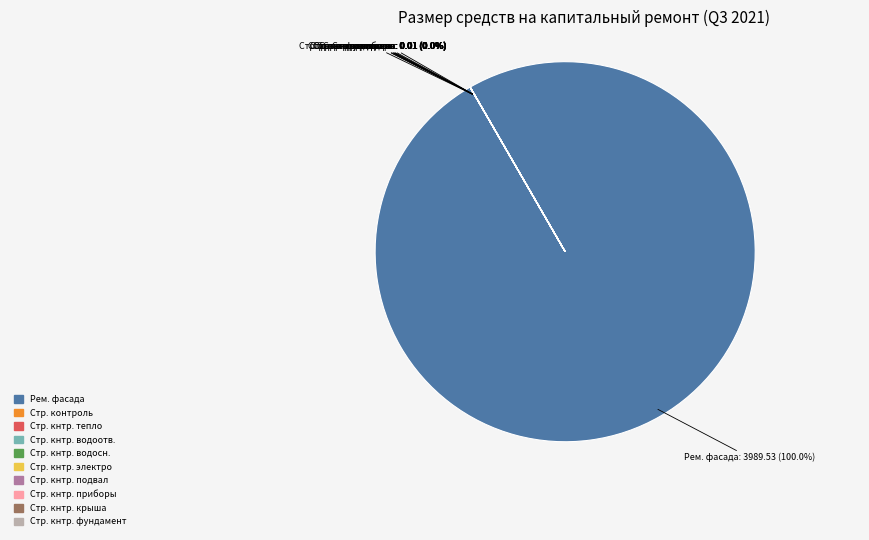

To the nearest percent, what is the average slice percentage?

10%